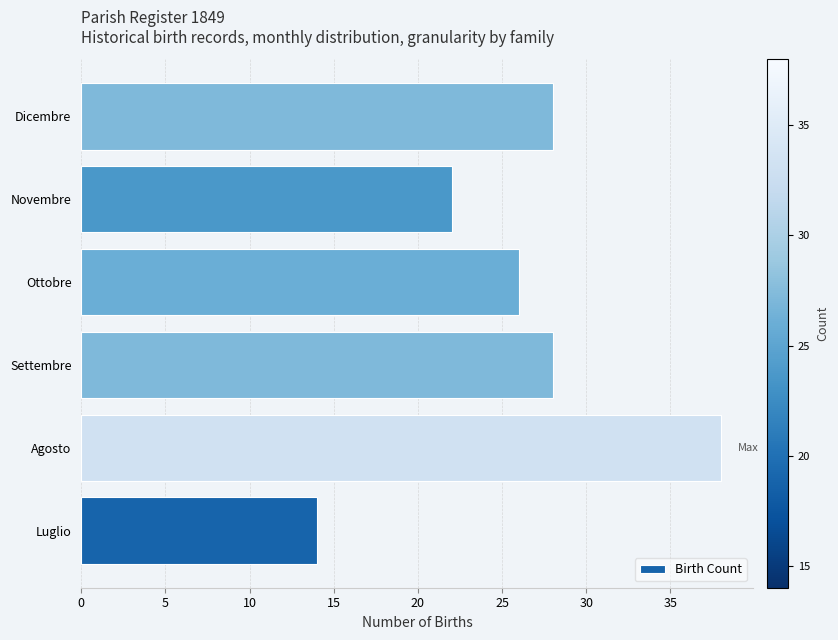

Are the bars horizontal?

Yes